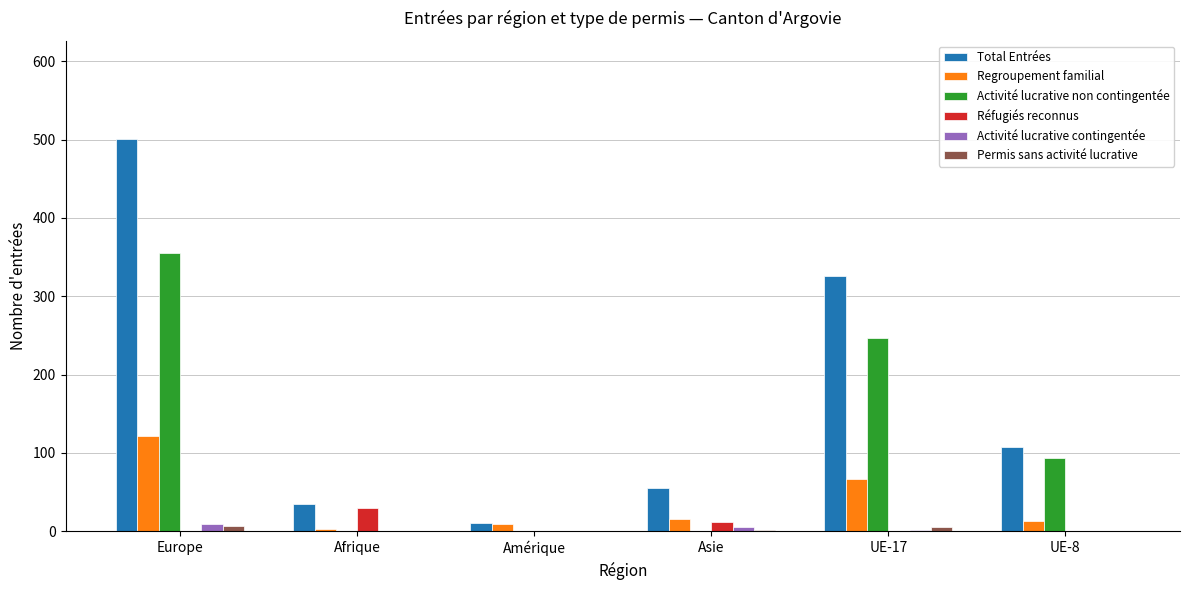

True or false: Regroupement familial has a value of 15 at Asie.

True